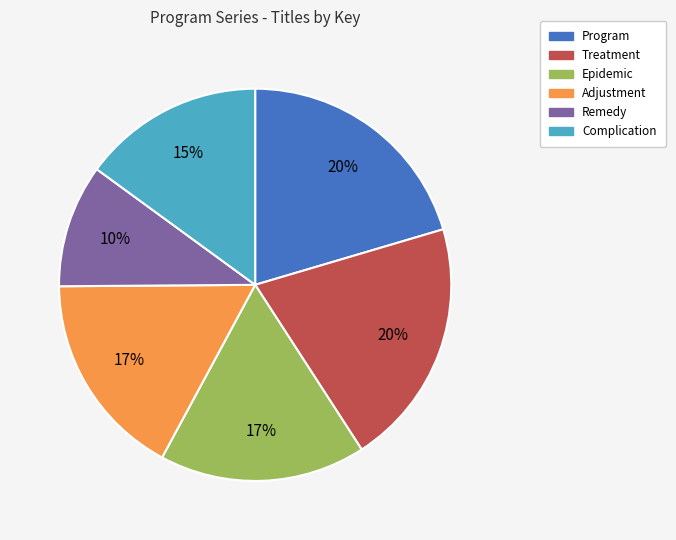

Is there any slice that represents more than half of the pie?

No